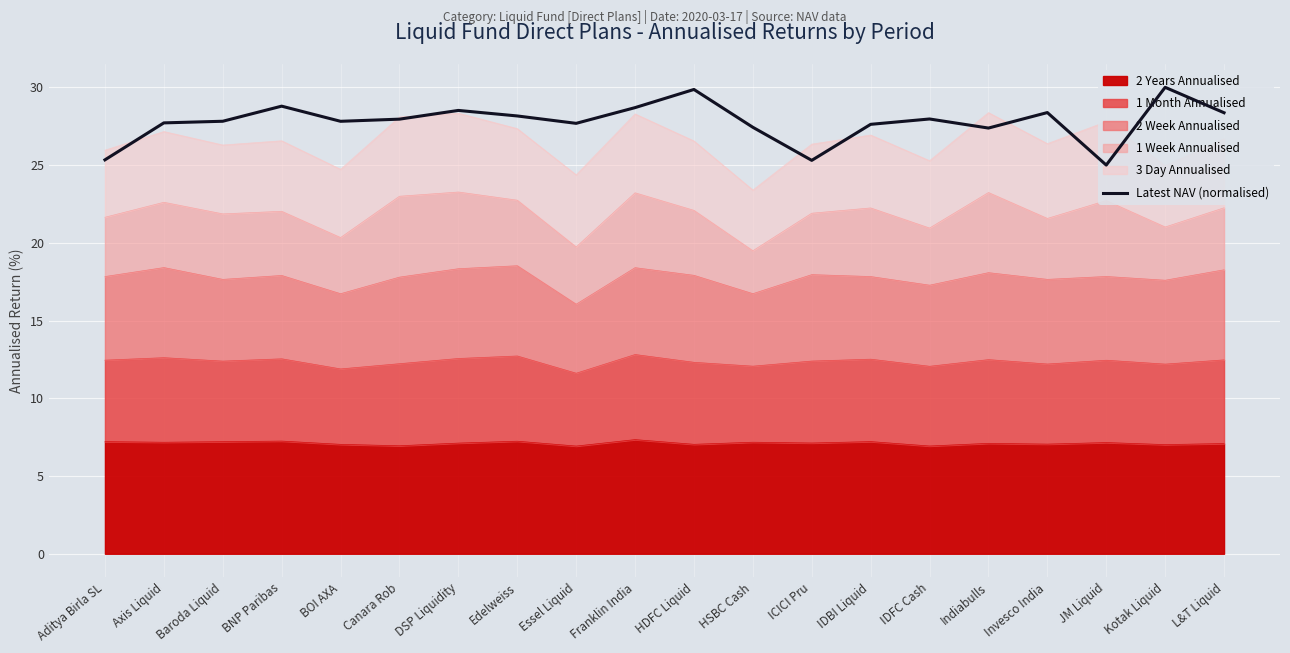

The chart shows a value of 27.7 at Axis Liquid. True or false?

True